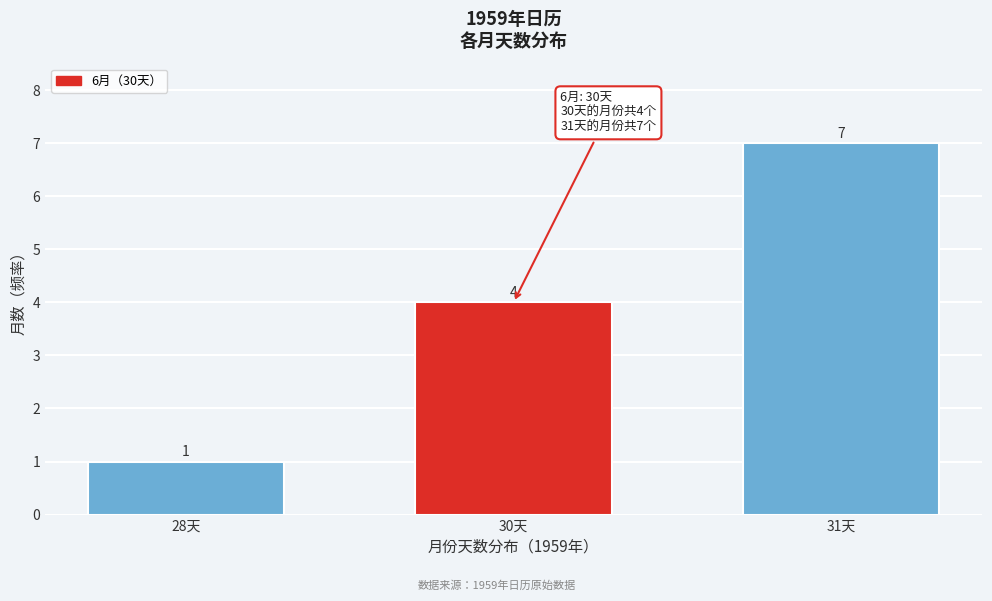

Reading left to right, extract all data points from this chart.

28天=1	30天=4	31天=7